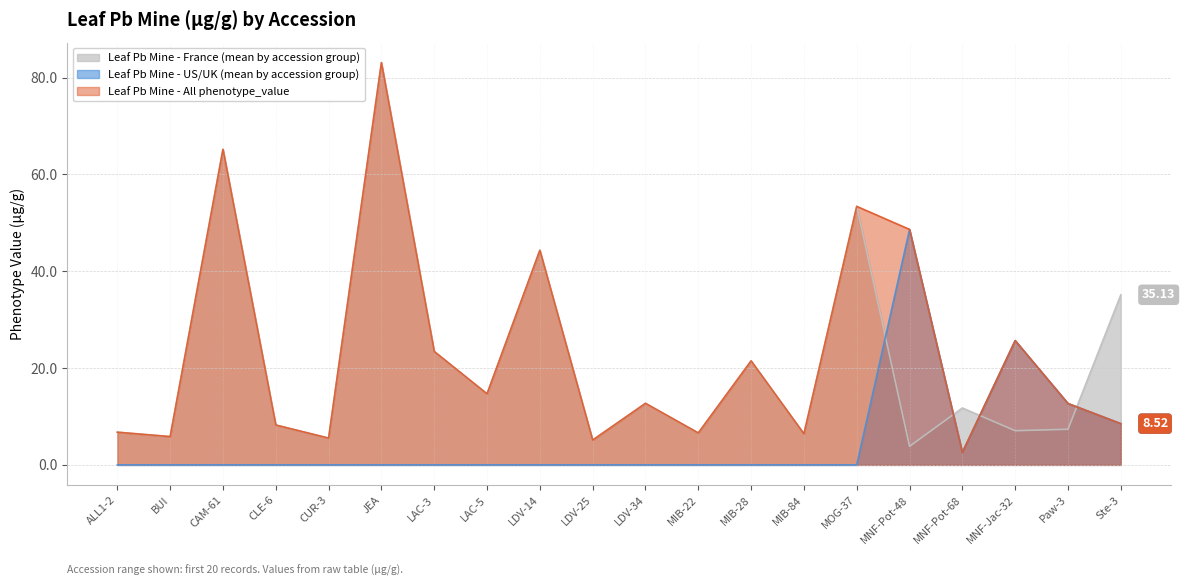

Is the value of Leaf Pb Mine - All phenotype_value at LAC-5 greater than the value of Leaf Pb Mine - France (mean by accession group) at MNF-Pot-68?

Yes